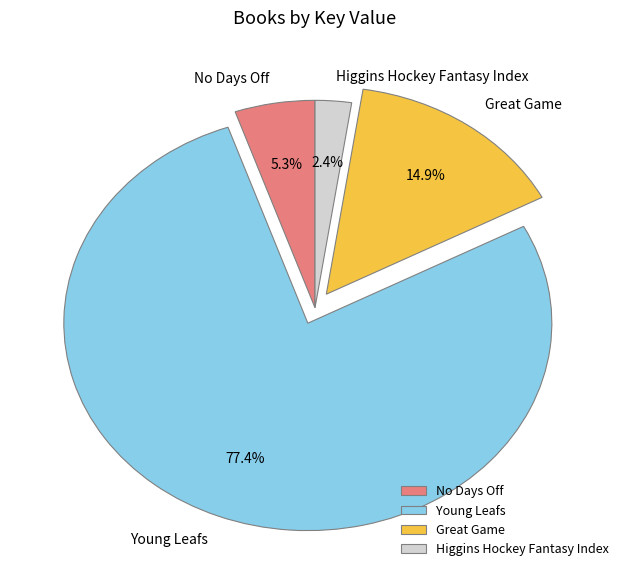

Does any single category account for the majority?

Yes